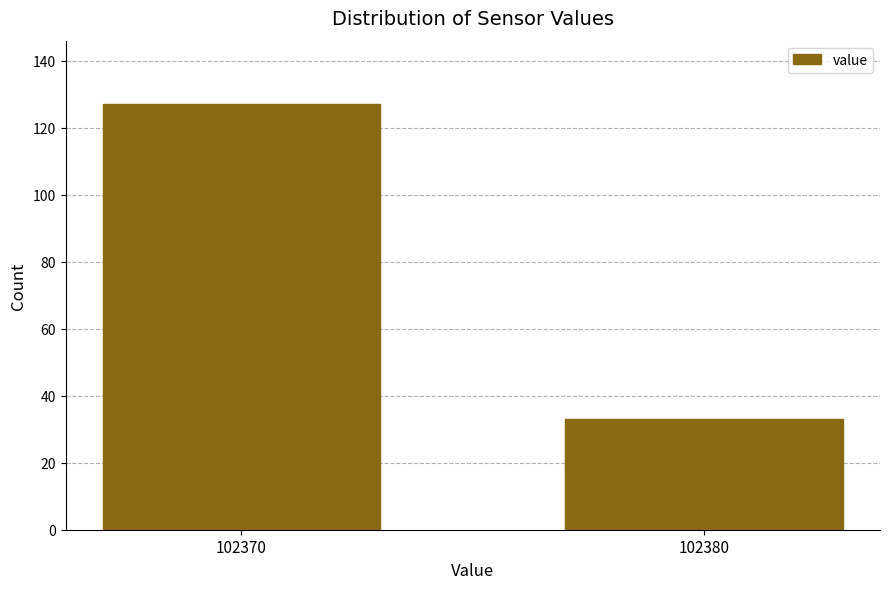

Reading left to right, what are all the values shown in this chart?

127	33